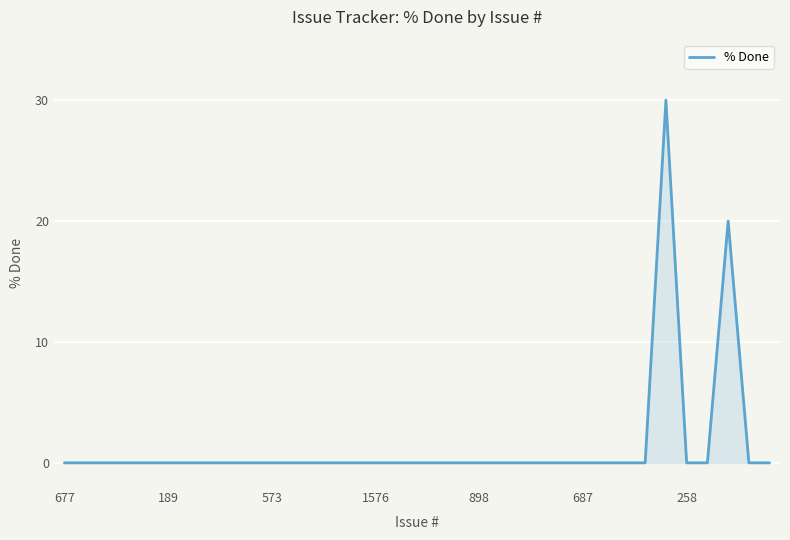

What is the difference between the maximum and minimum values?

30